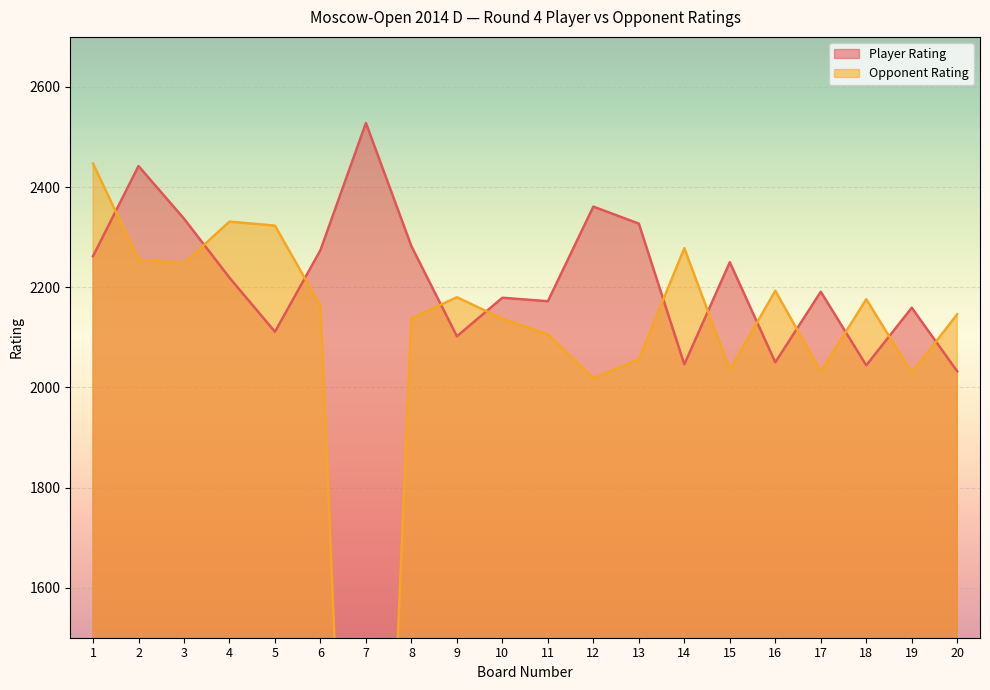

How many data points in Opponent Rating are less than 2163?

10